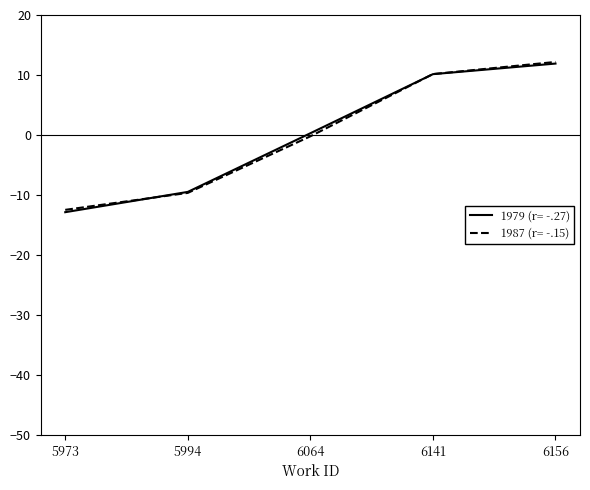

Reading right to left, list all the values displayed in this chart.

1979 (r= -.27): 11.9	10.1	0.3	-9.5	-12.9
1987 (r= -.15): 12.2	10.2	-0.2	-9.6	-12.5